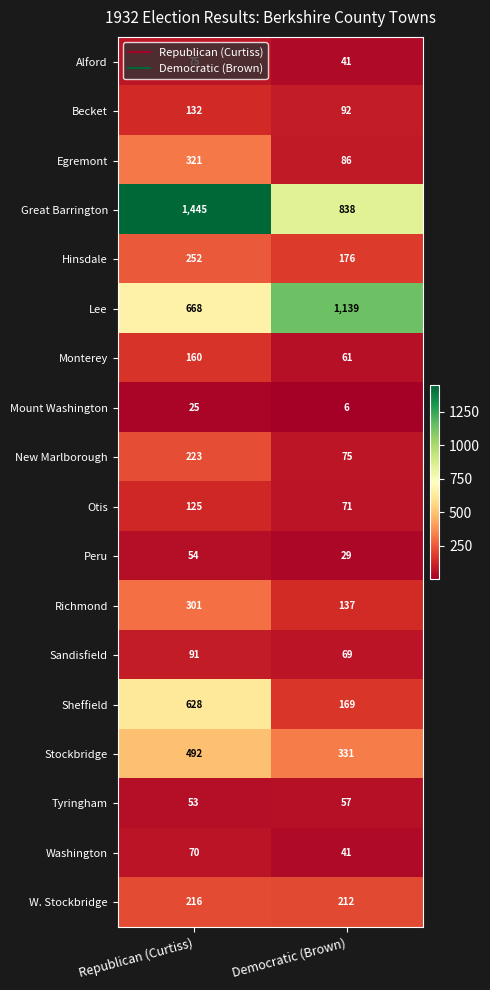

List the series in order of their peak value, highest first.

Great Barrington, Lee, Sheffield, Stockbridge, Egremont, Richmond, Hinsdale, New Marlborough, W. Stockbridge, Monterey, Becket, Otis, Sandisfield, Alford, Washington, Tyringham, Peru, Mount Washington